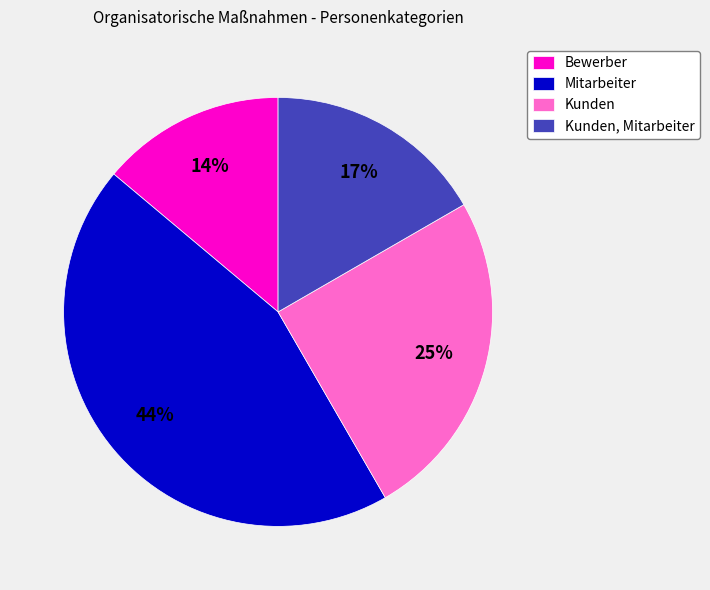

How many segments does this pie chart have?

4